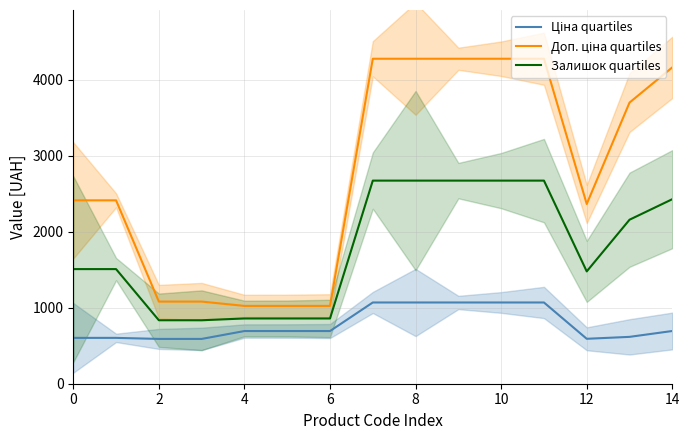

True or false: Залишок quartiles has a value of 684.8 at 9.

False